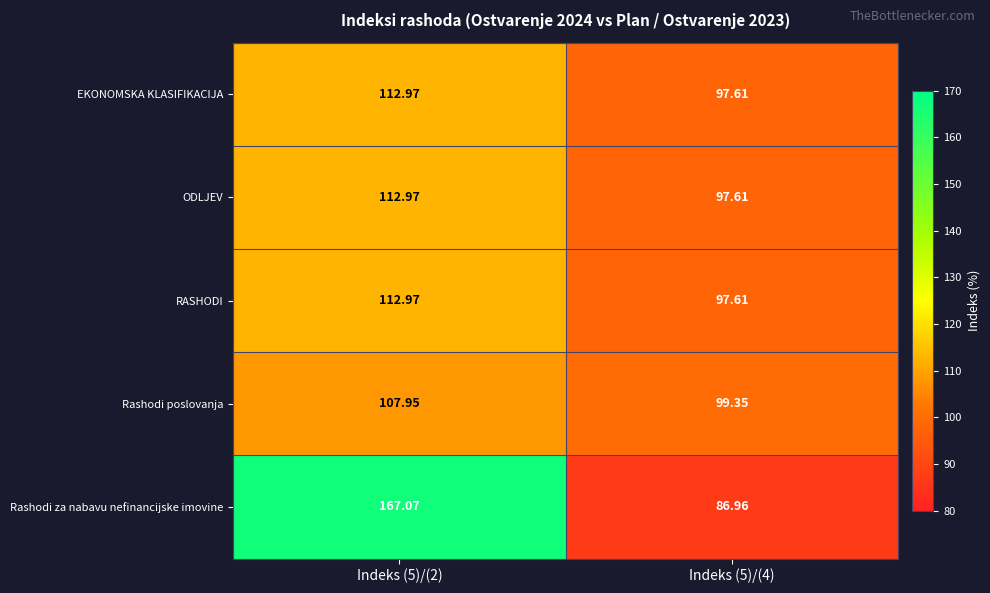

Which series has the largest total across all categories?

Rashodi za nabavu nefinancijske imovine